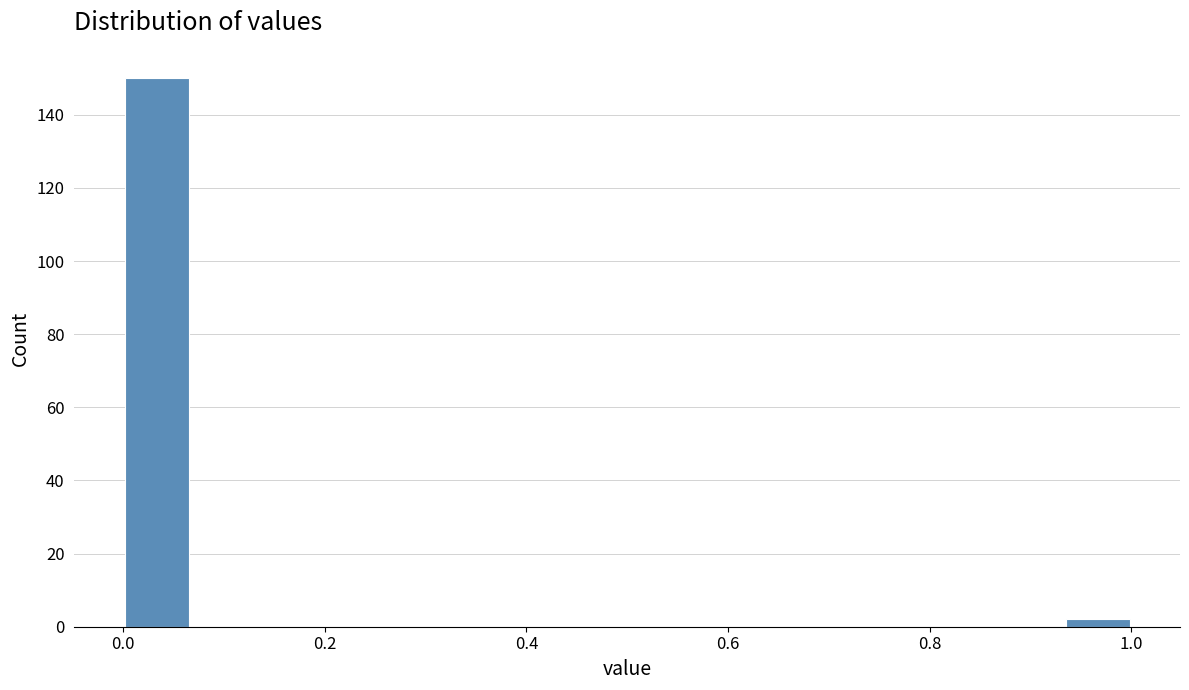

Read against the x-axis, roughly where is the centre of the tallest bar?

0.04